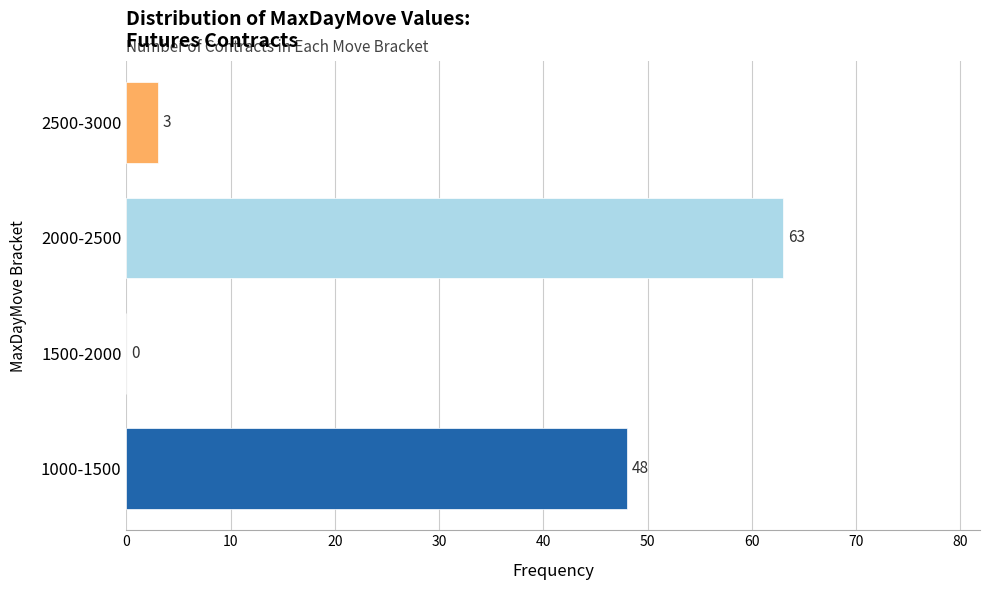

Reading bottom to top, extract all data points from this chart.

1000-1500=48	1500-2000=0	2000-2500=63	2500-3000=3